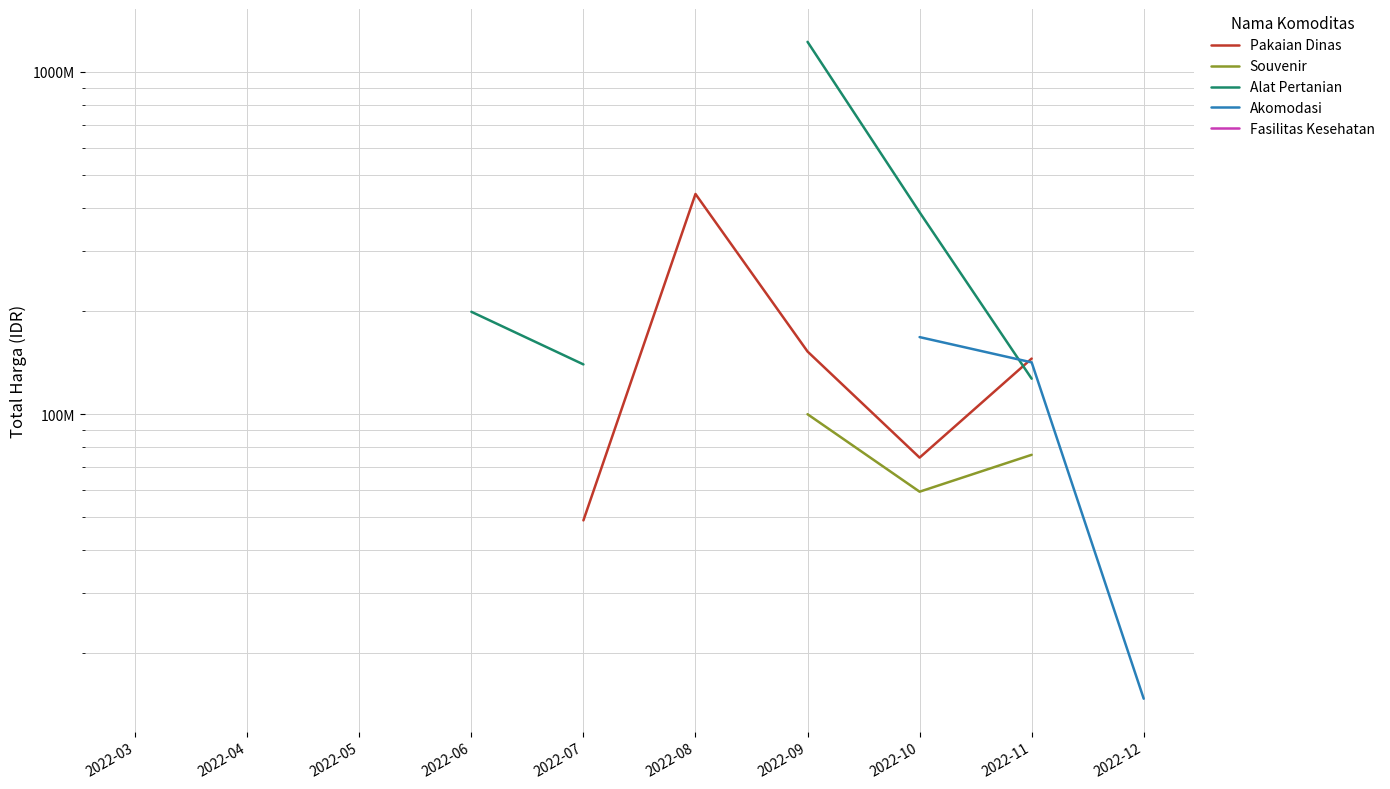

Which label corresponds to the smallest value in the chart?

2022-12